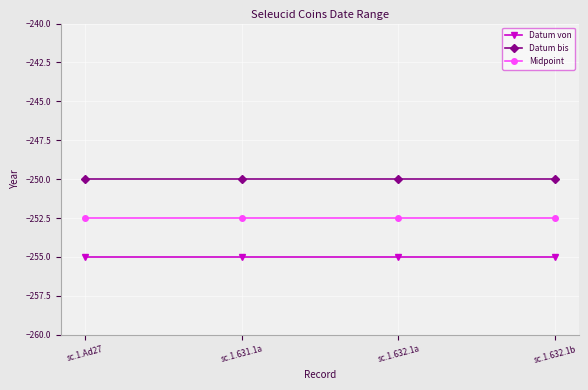

Reading left to right, transcribe all the data shown in this chart.

Datum von: sc.1.Ad27=-255.0	sc.1.631.1a=-255.0	sc.1.632.1a=-255.0	sc.1.632.1b=-255.0
Datum bis: sc.1.Ad27=-250.0	sc.1.631.1a=-250.0	sc.1.632.1a=-250.0	sc.1.632.1b=-250.0
Midpoint: sc.1.Ad27=-252.5	sc.1.631.1a=-252.5	sc.1.632.1a=-252.5	sc.1.632.1b=-252.5